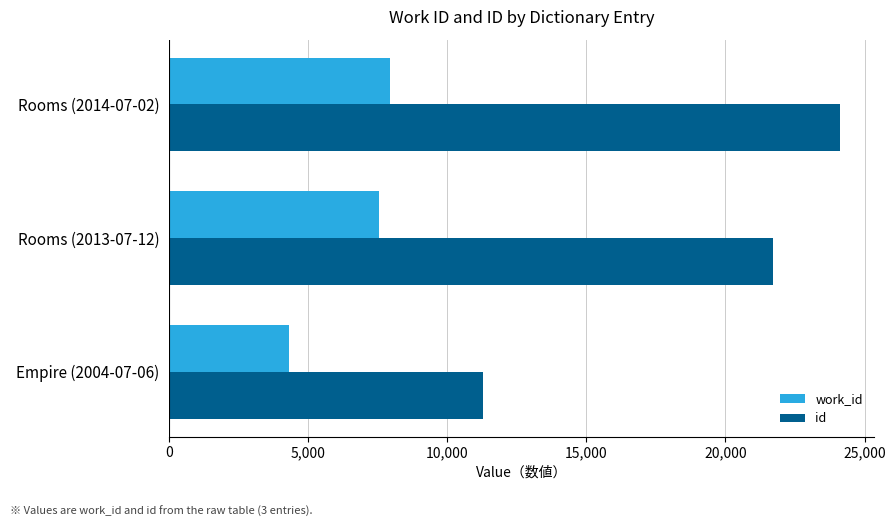

What value does the work_id series have at Rooms (2013-07-12)?

7542